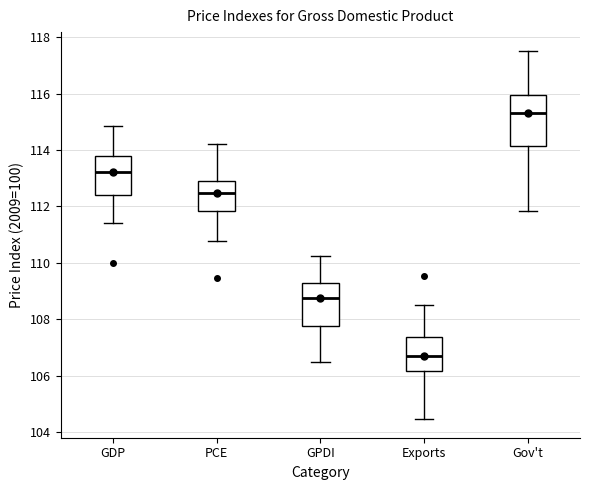

Which box's median line is the highest?

Gov't